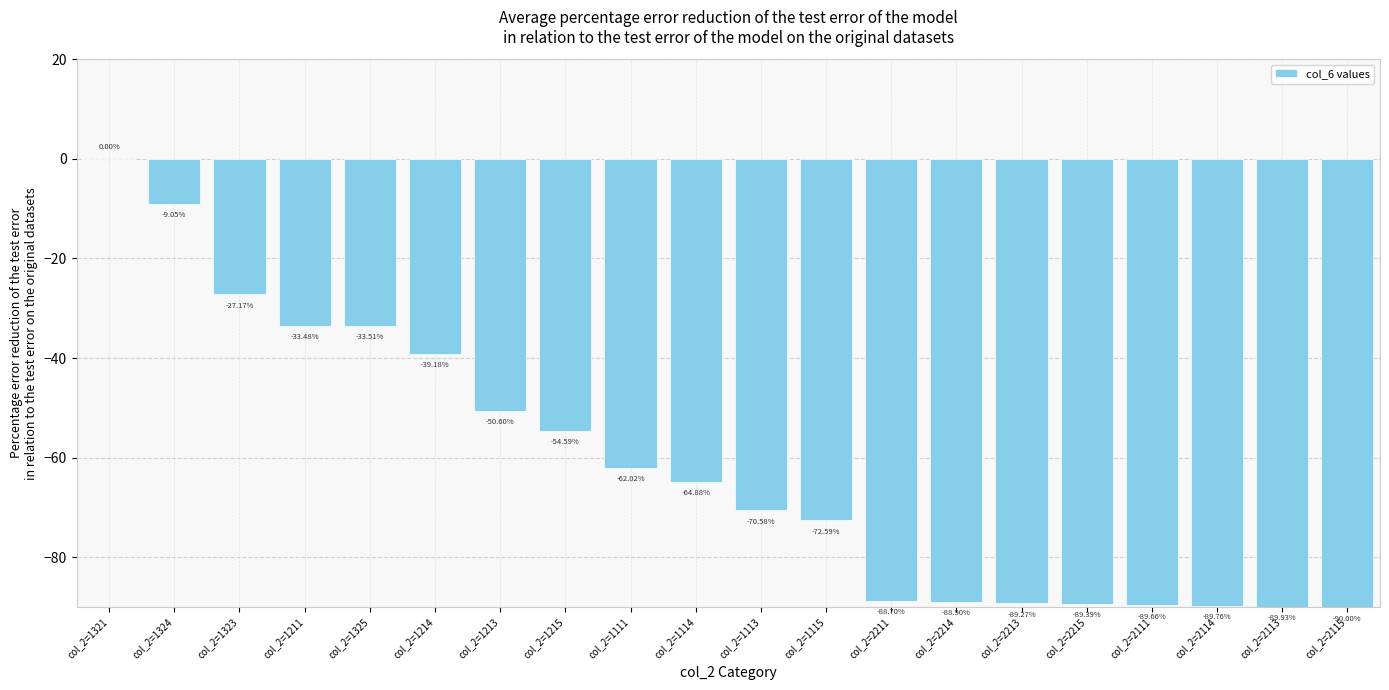

What is the sum of the values at col_2=1213 and col_2=2113?

-140.5